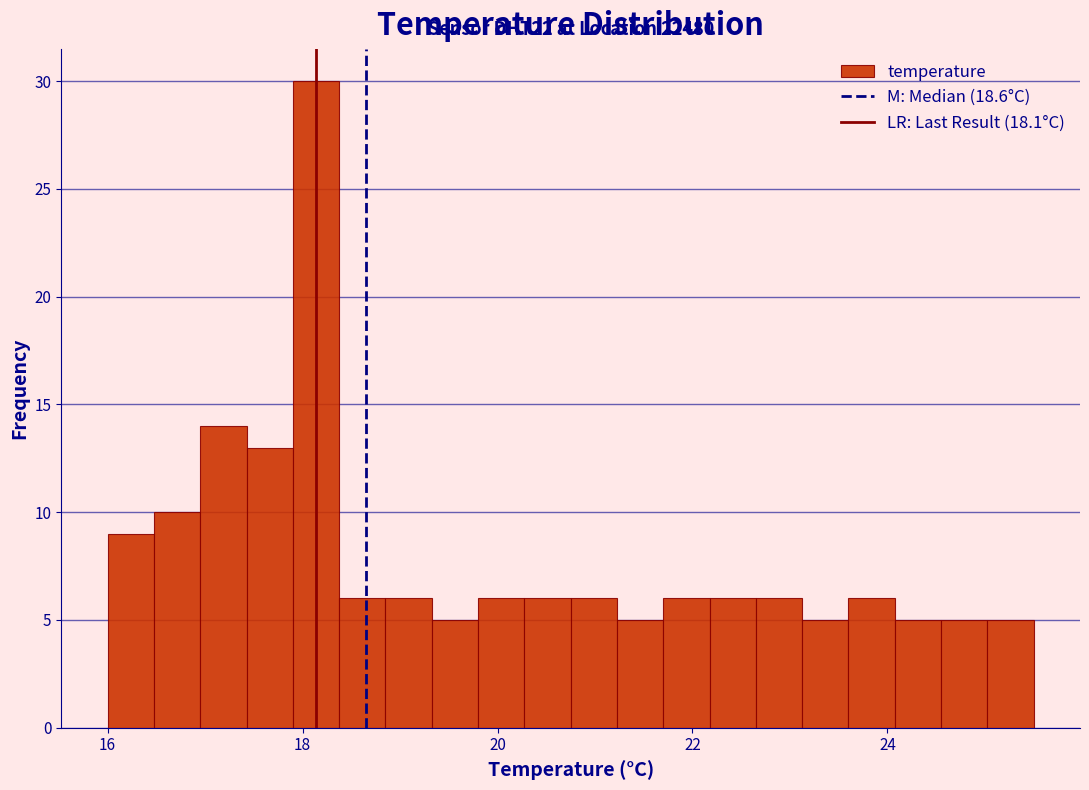

Around what value on the x-axis is the tallest bar? Give the approximate position of its centre, as read against the axis.

18.2